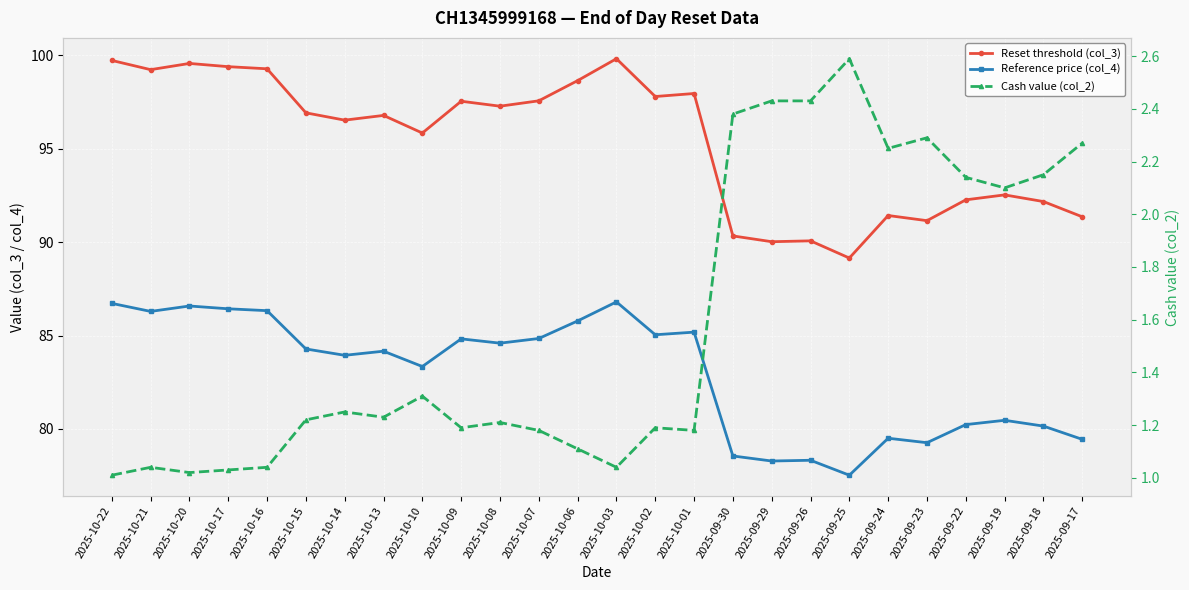

In Reset threshold (col_3), how many points are lower than both neighbors (excluding endpoints)?

8